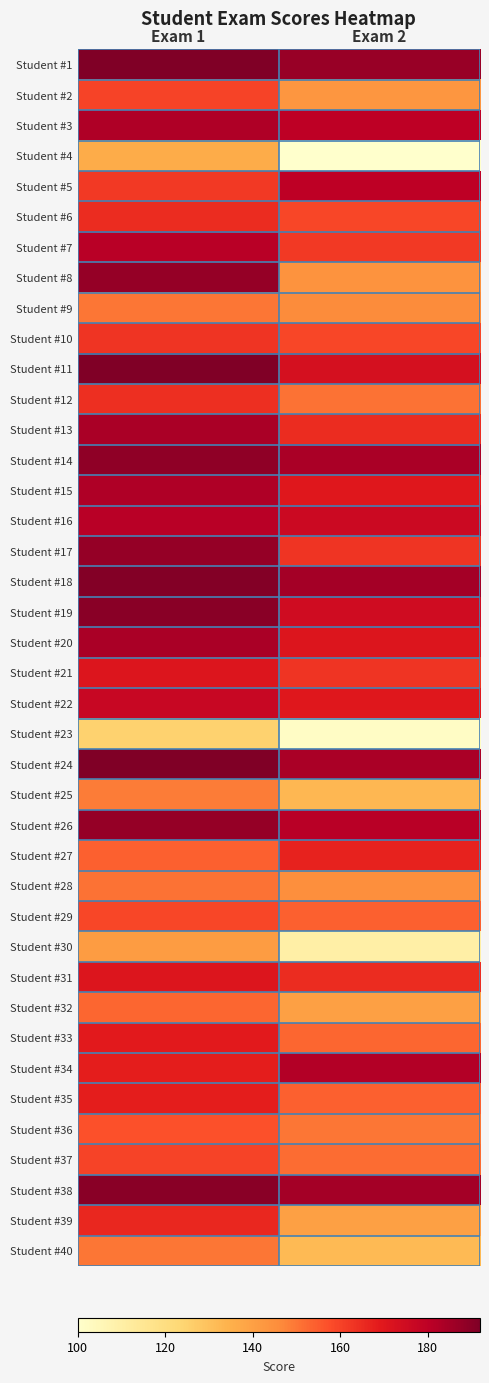

Which series has the largest total across all categories?

Student #1